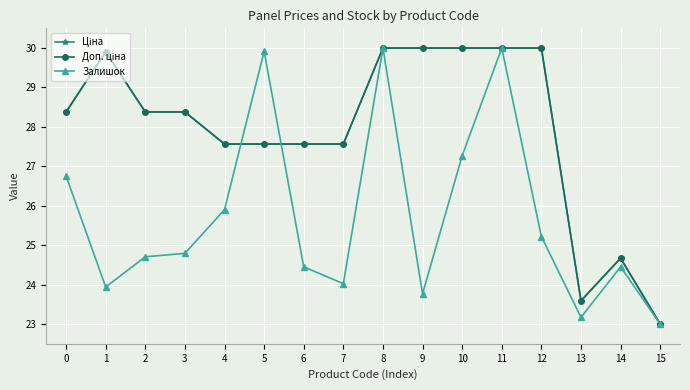

What is the minimum value shown in the chart?

23.0